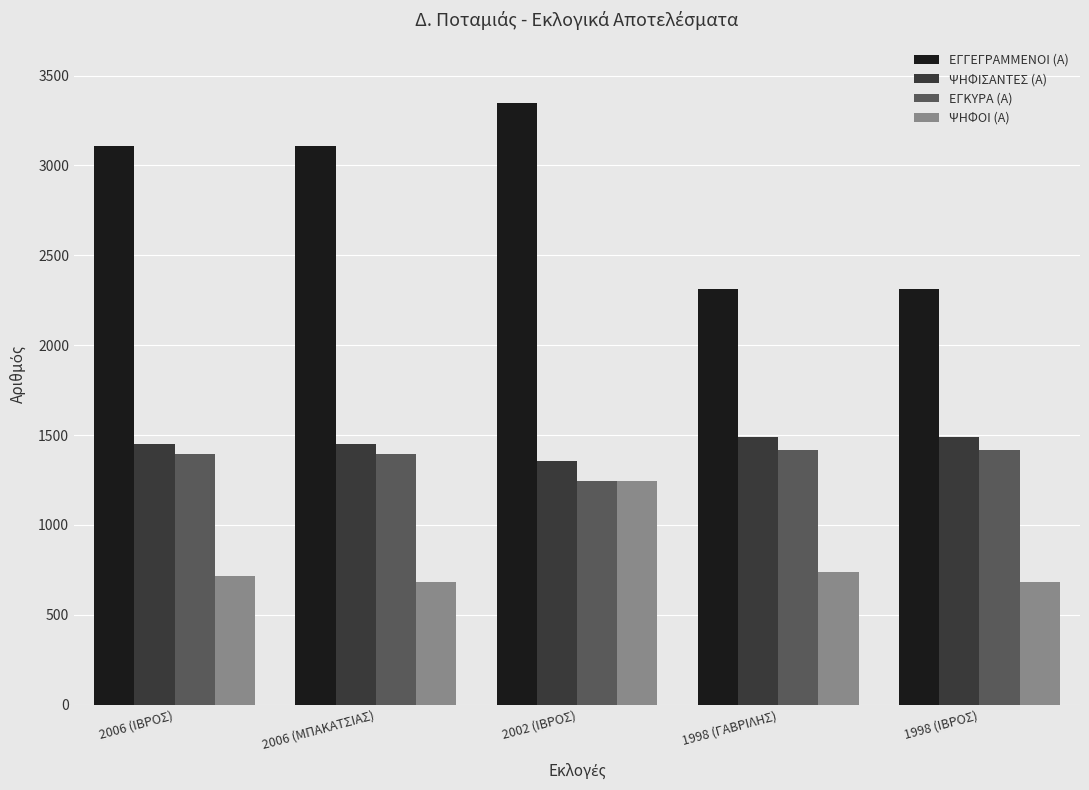

List the series in order of their peak value, lowest first.

ΨΗΦΟΙ (Α), ΕΓΚΥΡΑ (Α), ΨΗΦΙΣΑΝΤΕΣ (Α), ΕΓΓΕΓΡΑΜΜΕΝΟΙ (Α)